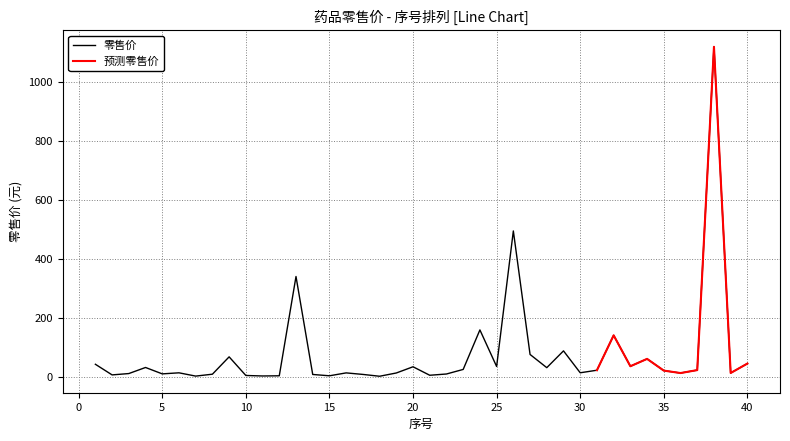

What is the value of the 3rd point from the left?

10.0